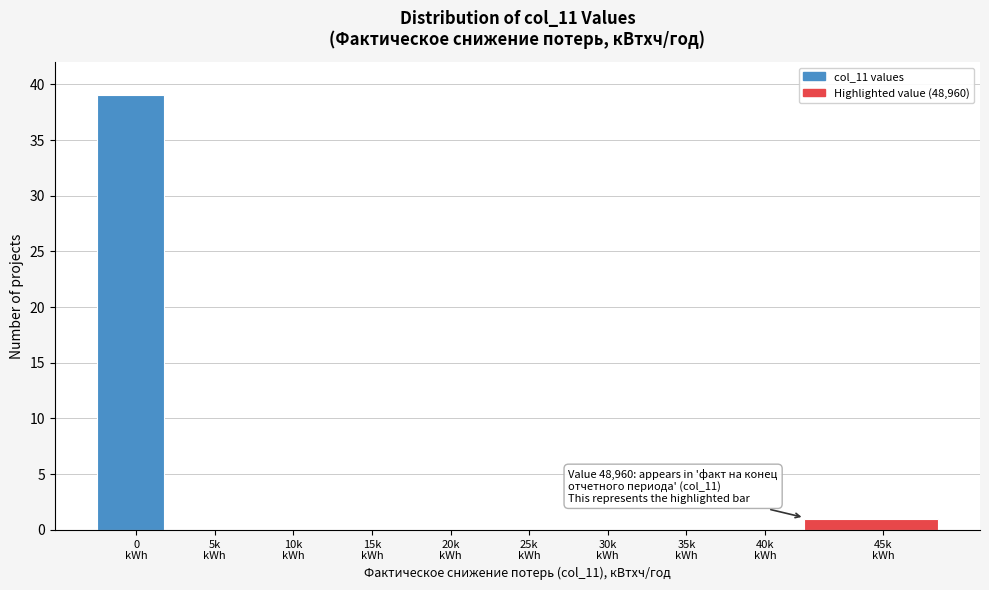

What is the greatest value displayed?

39